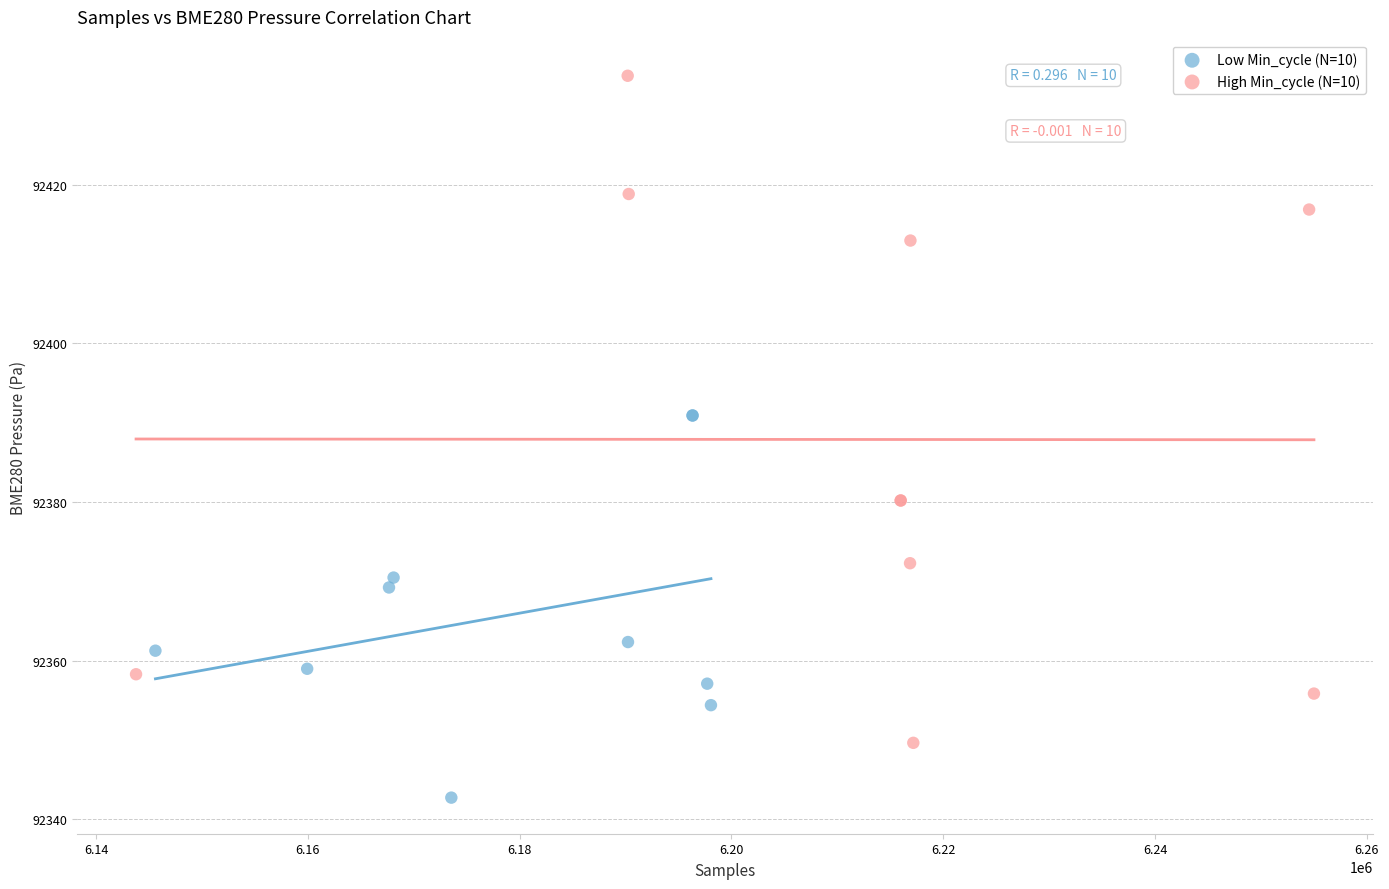

What are all the series names shown in the legend?

Low Min_cycle (N=10), High Min_cycle (N=10)